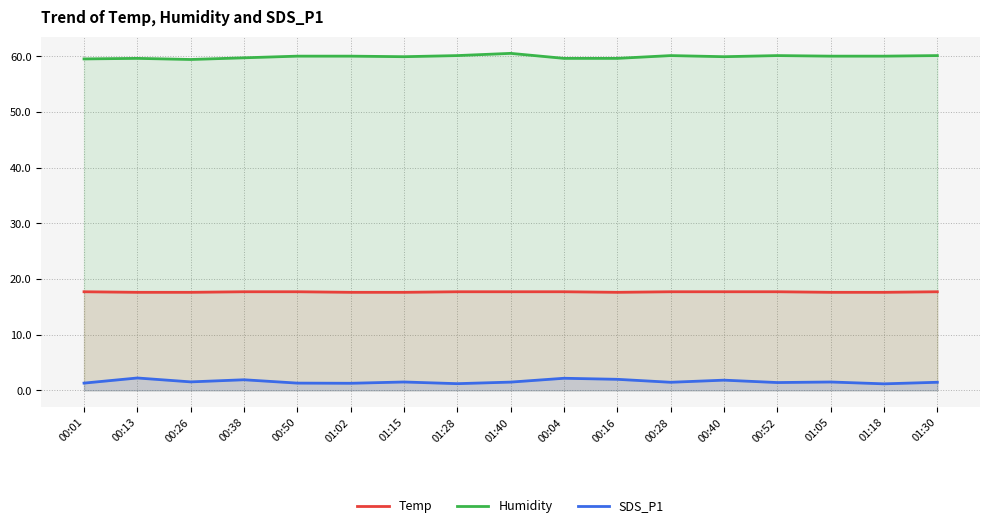

What is the average value of the SDS_P1 series?

1.6